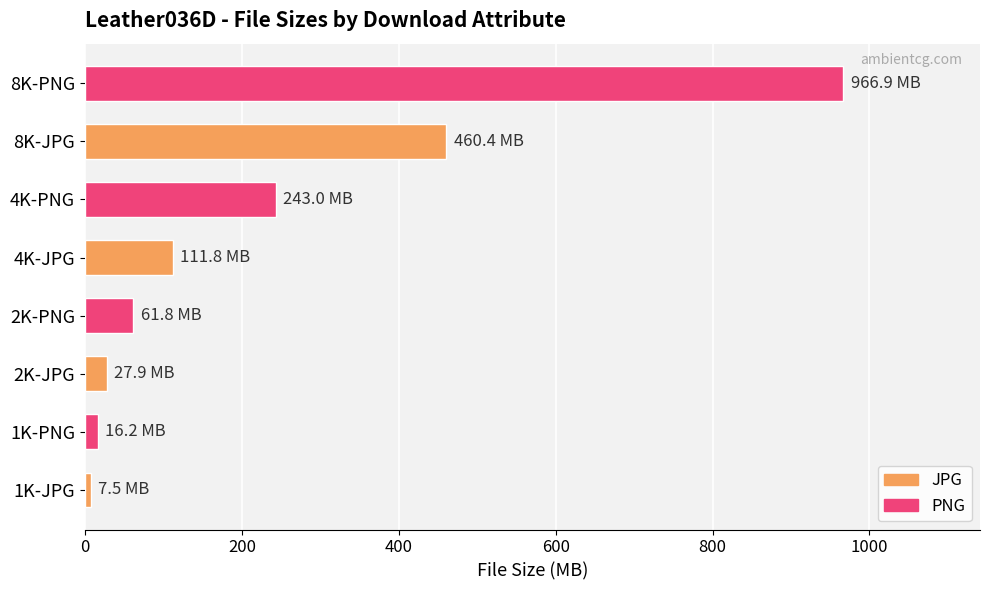

The value at 2K-PNG is 61.8. True or false?

True